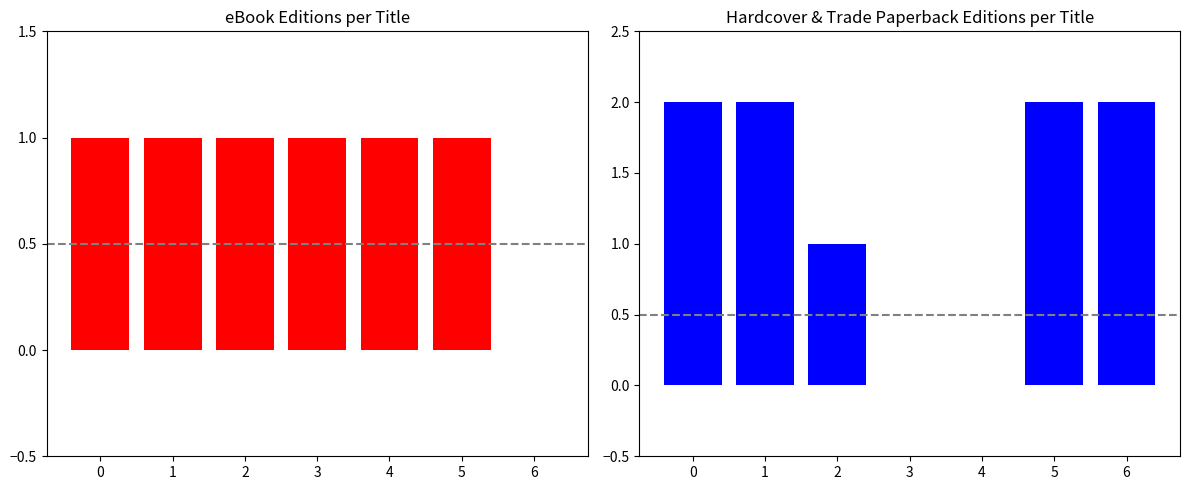

Rank the categories by eBook value from highest to lowest.

0, 1, 2, 3, 4, 5, 6